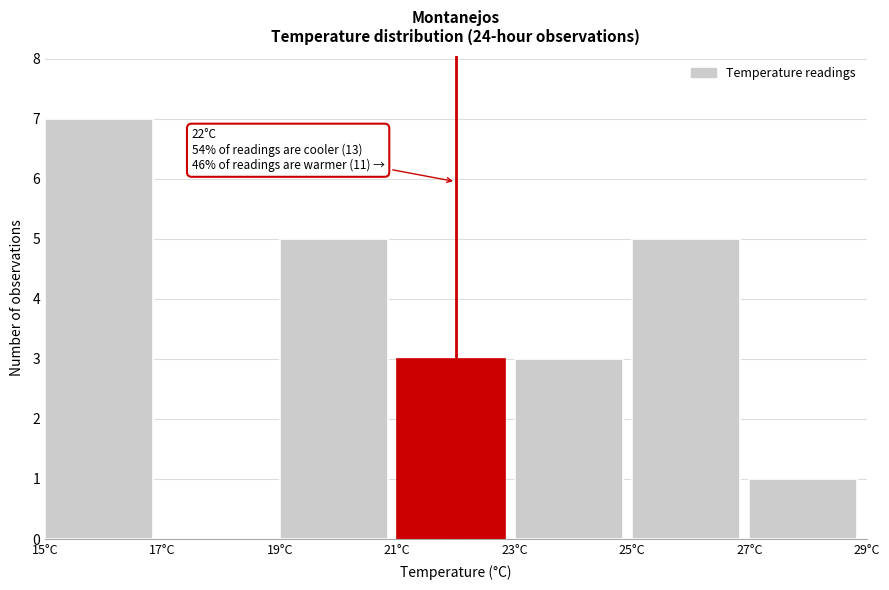

Over which range of the x-axis is the bar tallest?

15 to 17